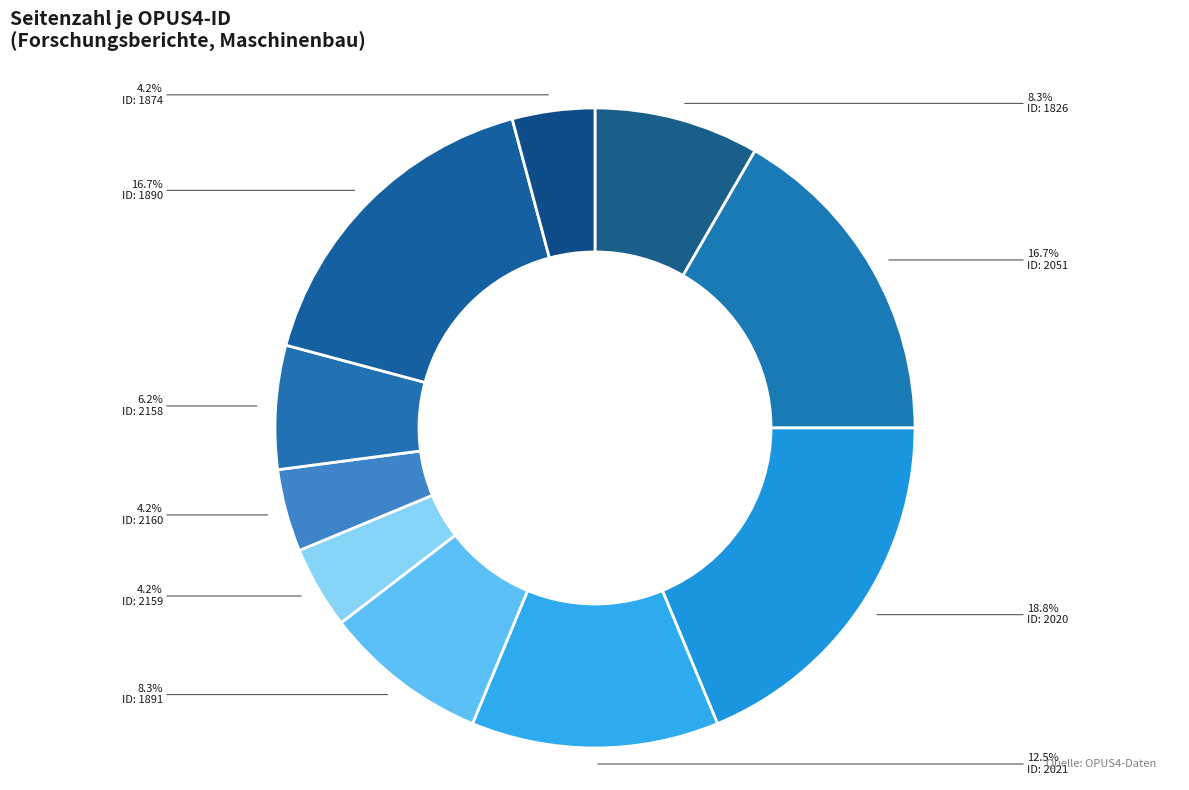

Count the number of slices in the pie.

10